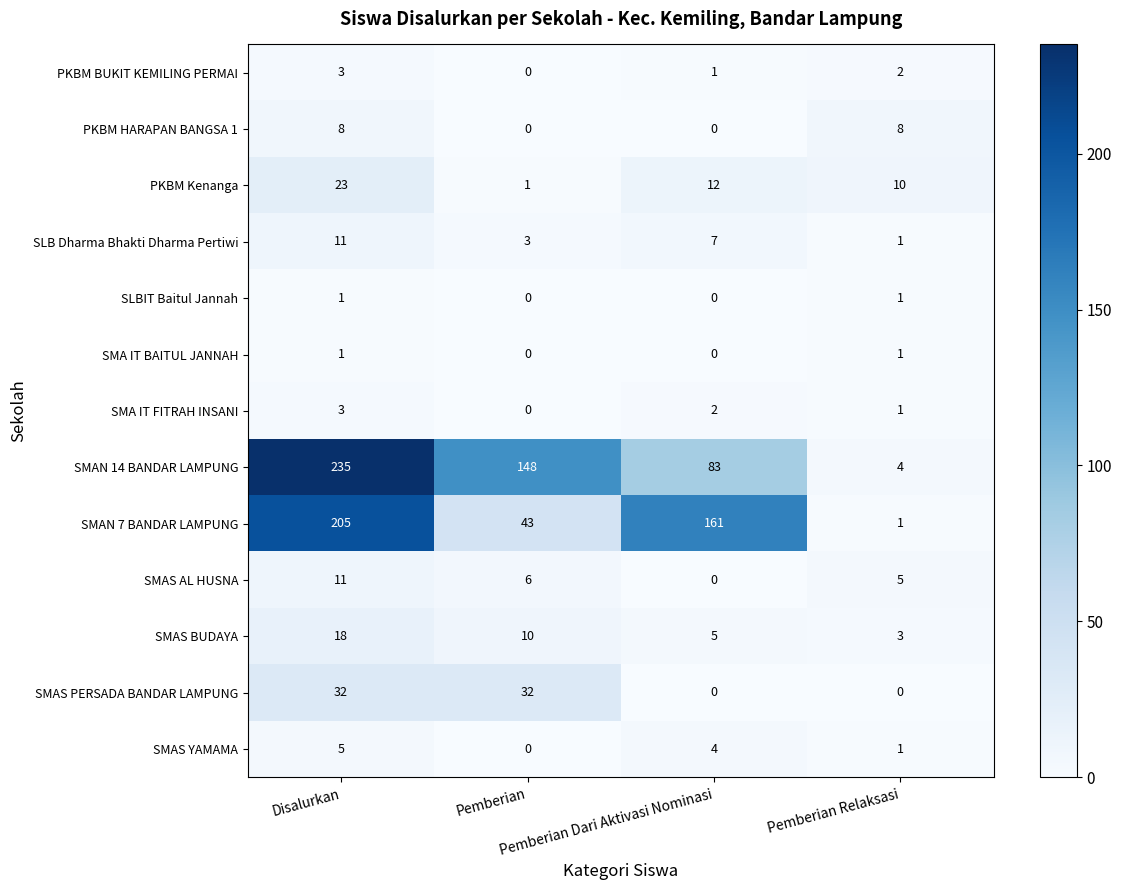

Which category has the highest value across all series?

Disalurkan